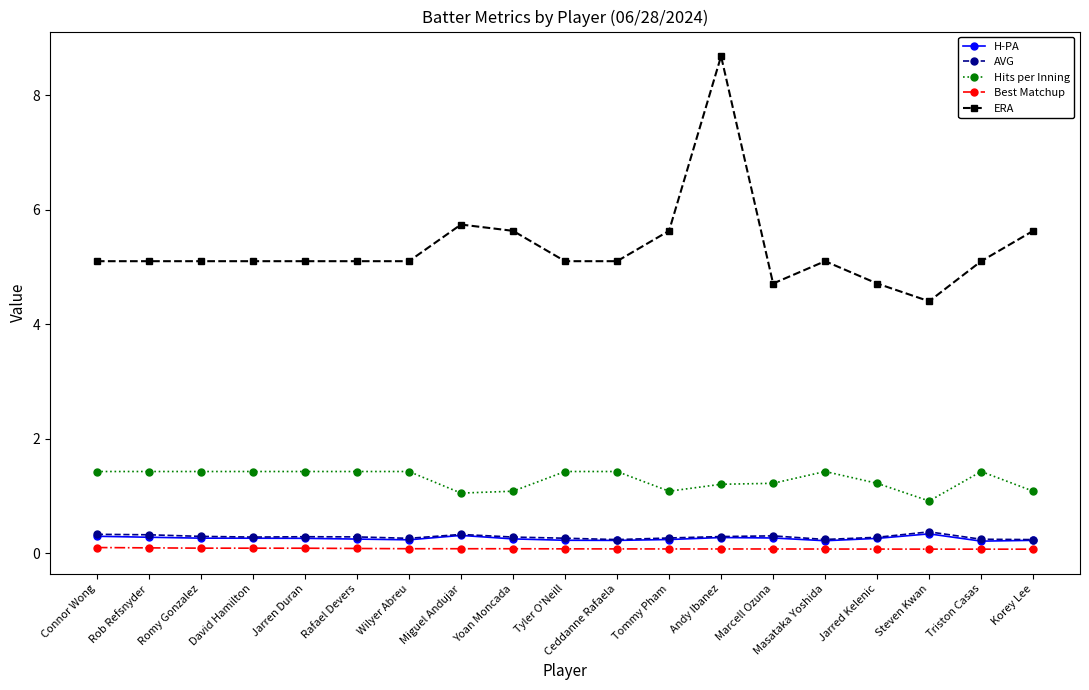

True or false: AVG and H-PA intersect in this chart.

False